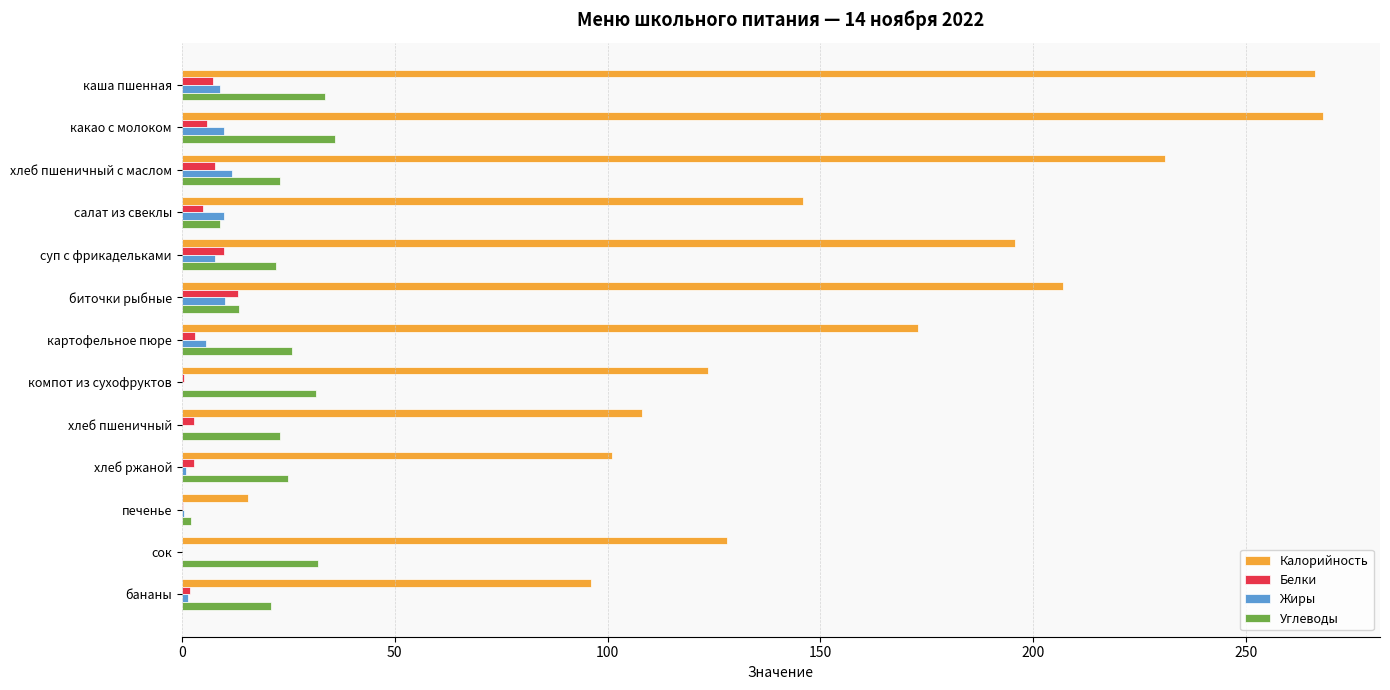

What is the sum of all Углеводы values?

297.6